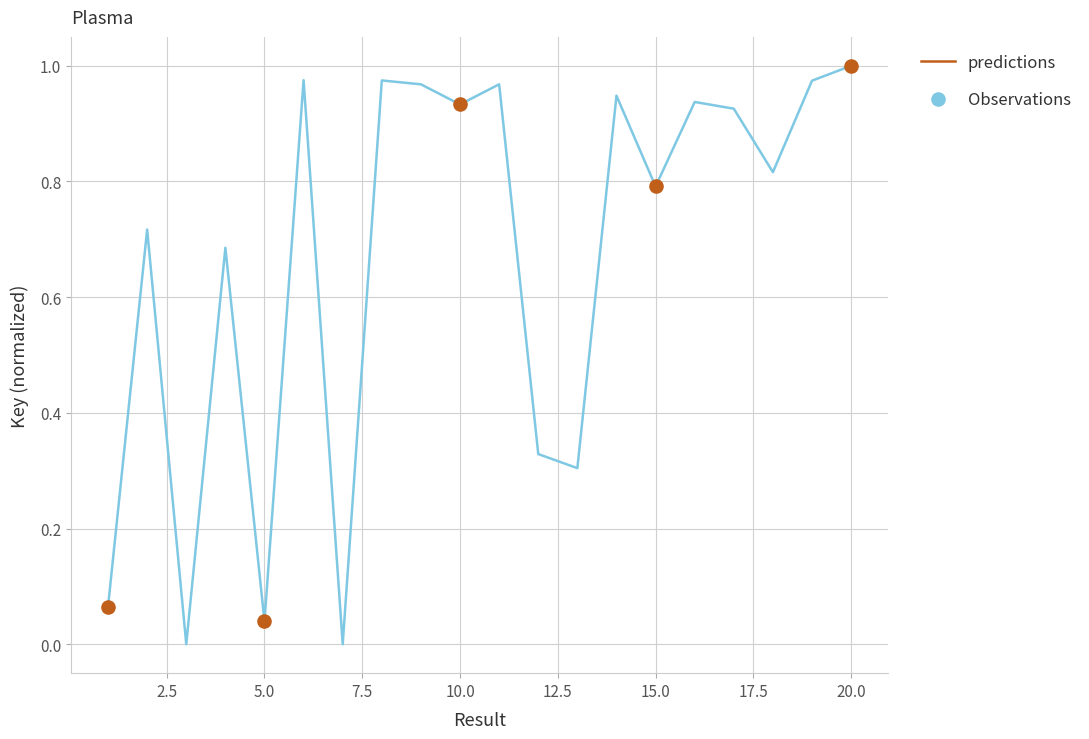

How many lines are shown in the chart?

1